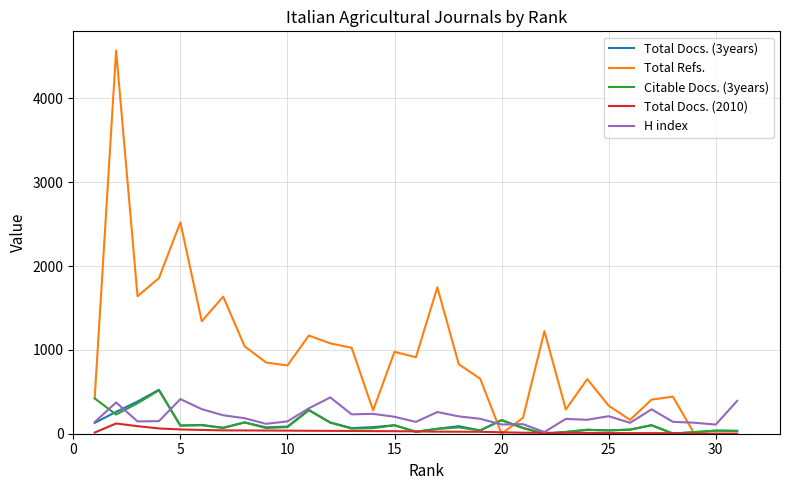

Which series has the largest range (max minus min)?

Total Refs.